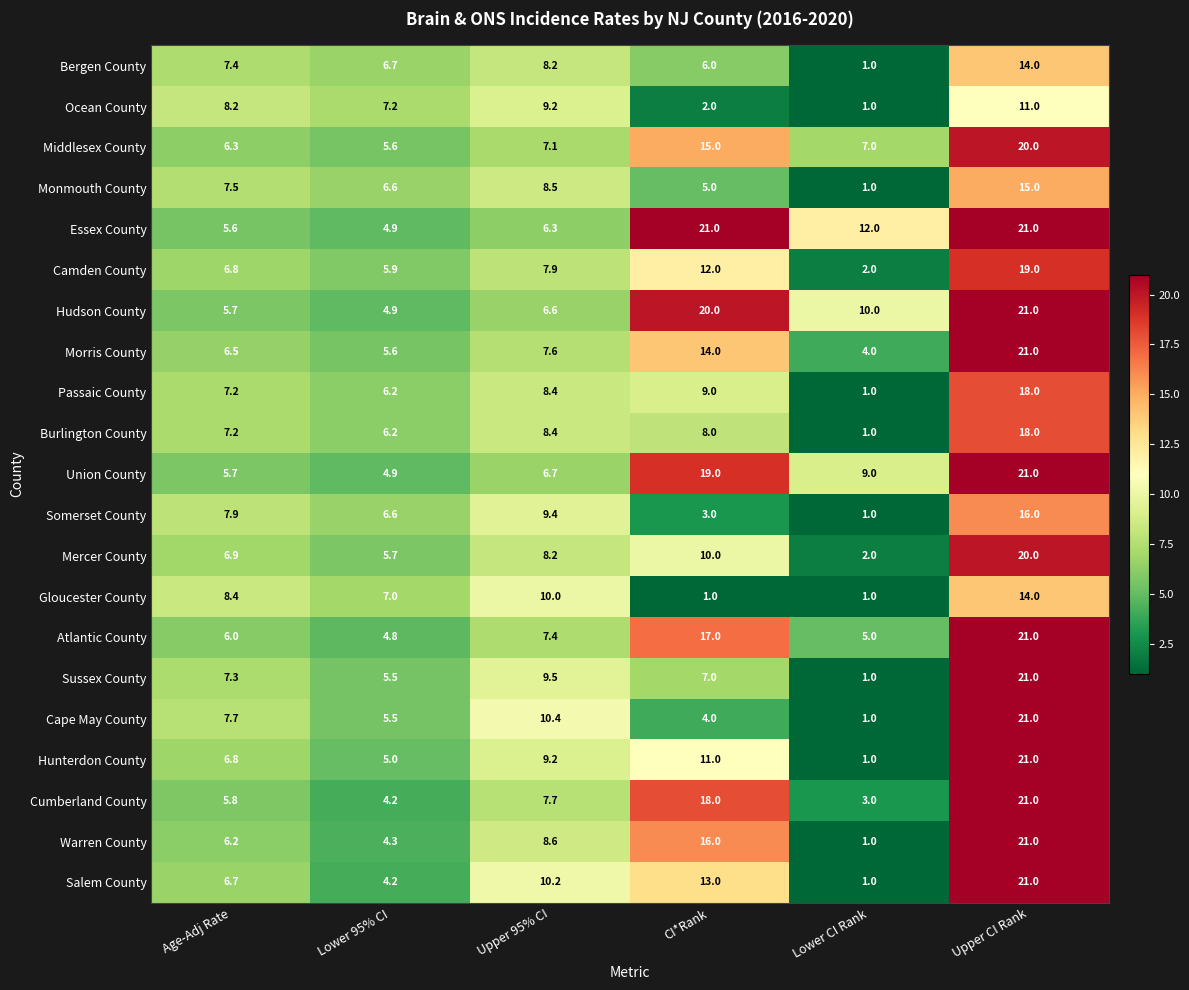

The Salem County series shows 2.7 at Age-Adj Rate. True or false?

False